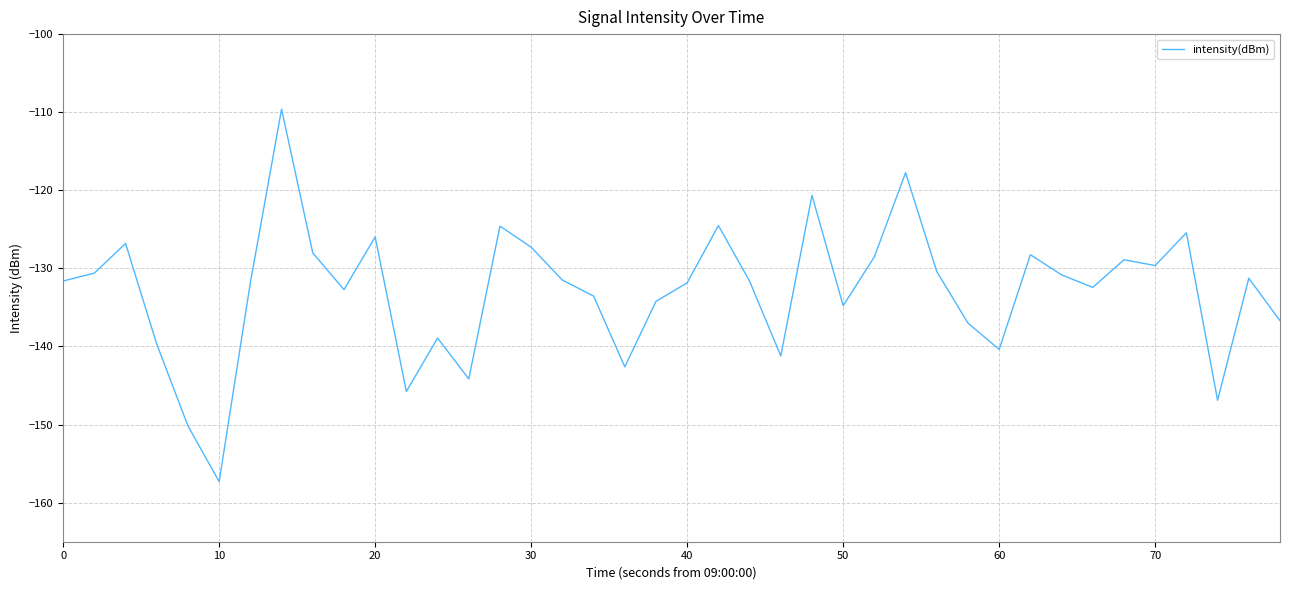

What is the minimum value shown in the chart?

-157.3